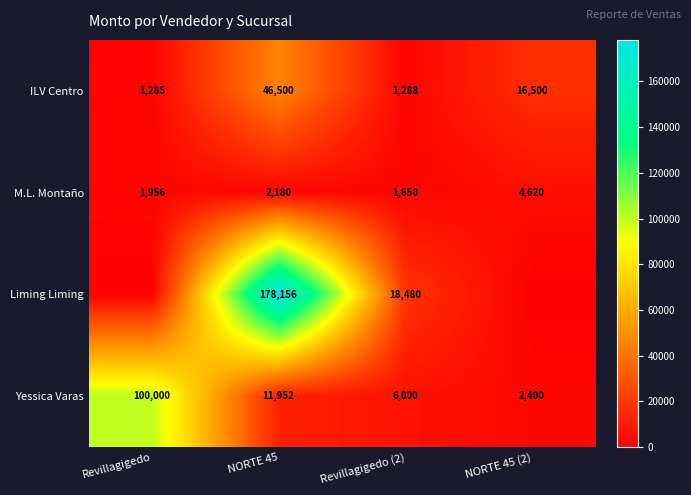

What is the sum of all Yessica Varas values?

120352